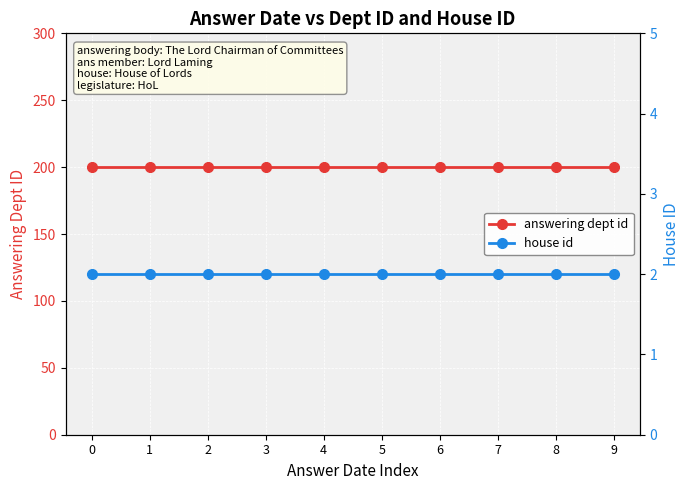

Reading left to right, extract all data points from this chart.

answering dept id: 200	200	200	200	200	200	200	200	200	200
house id: 2	2	2	2	2	2	2	2	2	2